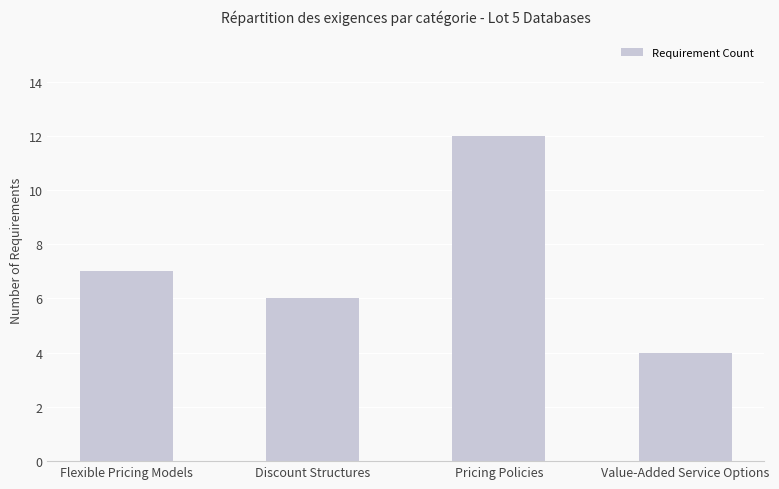

How many values are between 6 and 12?

3